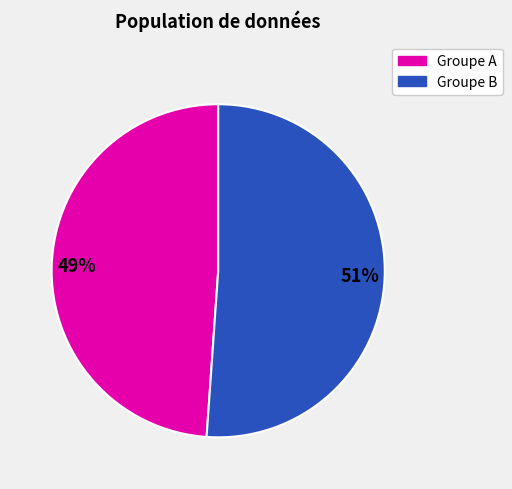

To the nearest percent, what is the difference between the largest and smallest slice percentages?

2%